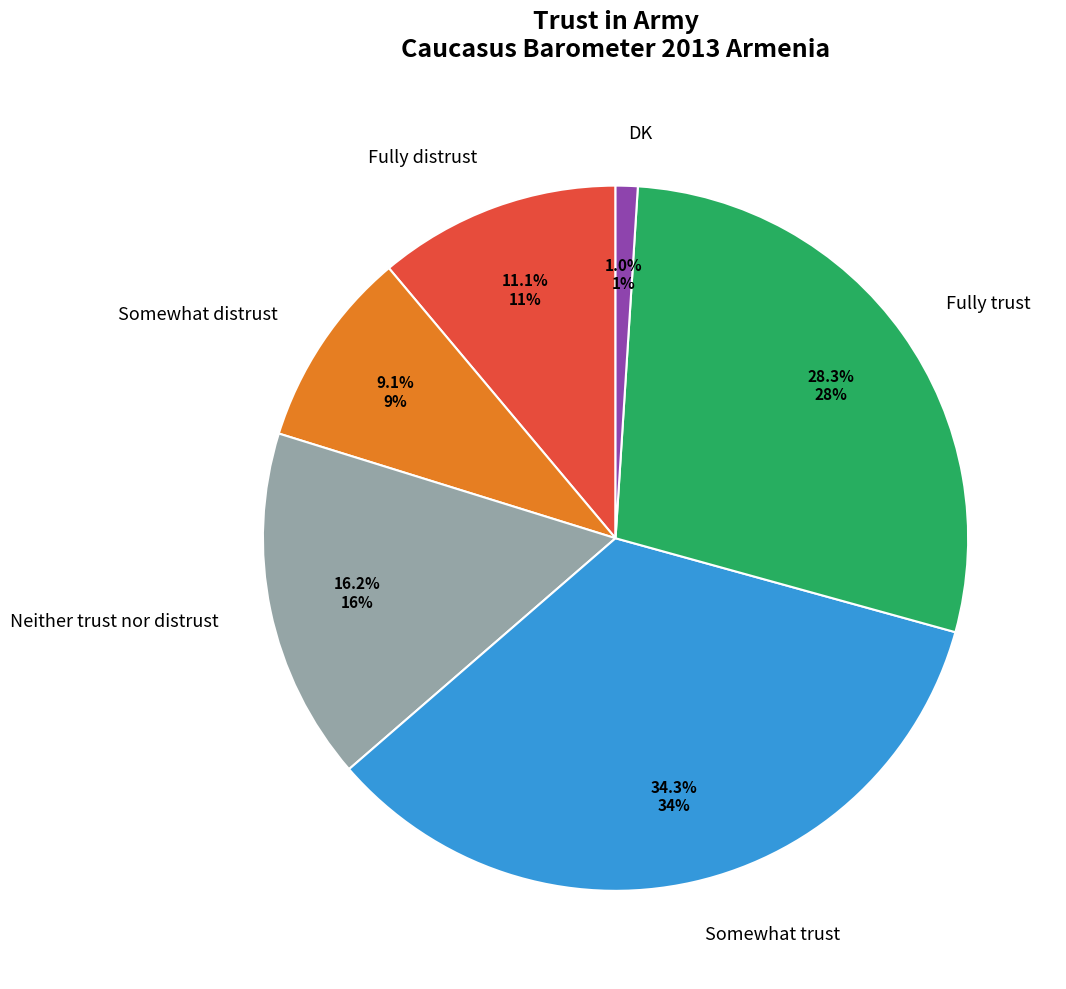

Which category has the biggest portion of the pie?

Somewhat trust